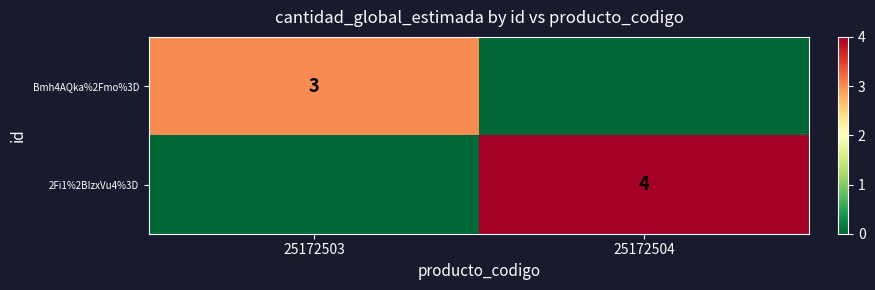

Is the value of 2Fi1%2BIzxVu4%3D at 25172504 greater than the value of Bmh4AQka%2Fmo%3D at 25172503?

Yes